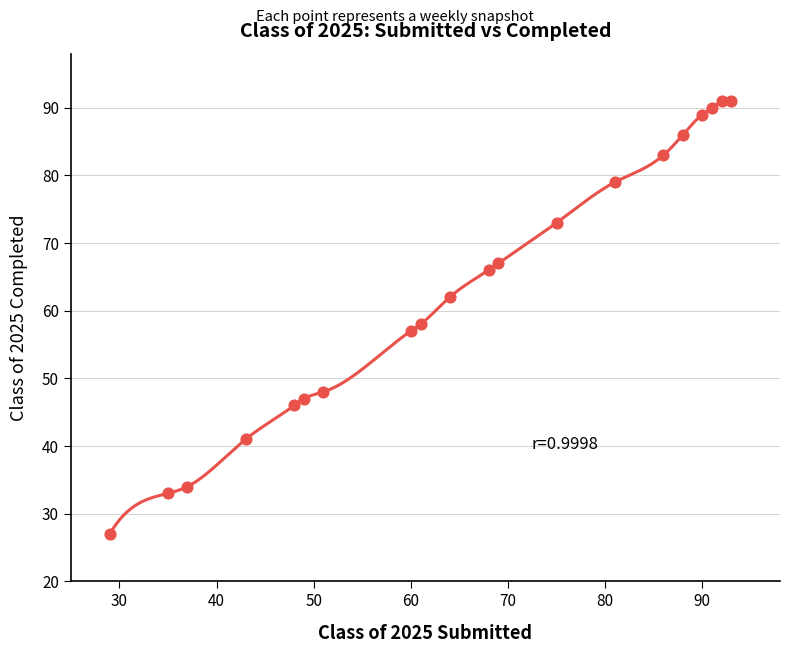

What is the range of Y values (max minus min)?

64